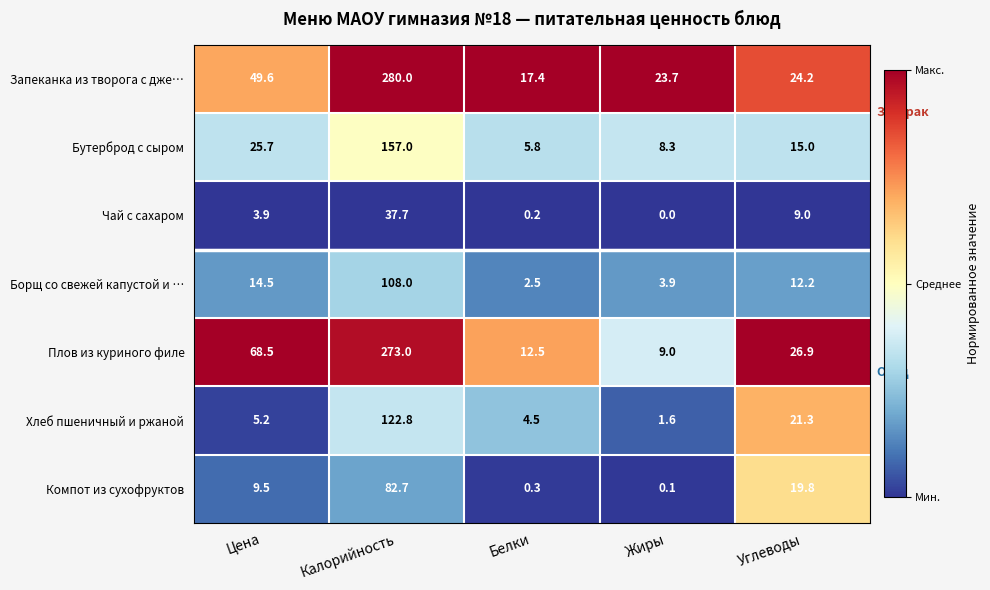

True or false: Чай с сахаром has a value of 14.0 at Калорийность.

False